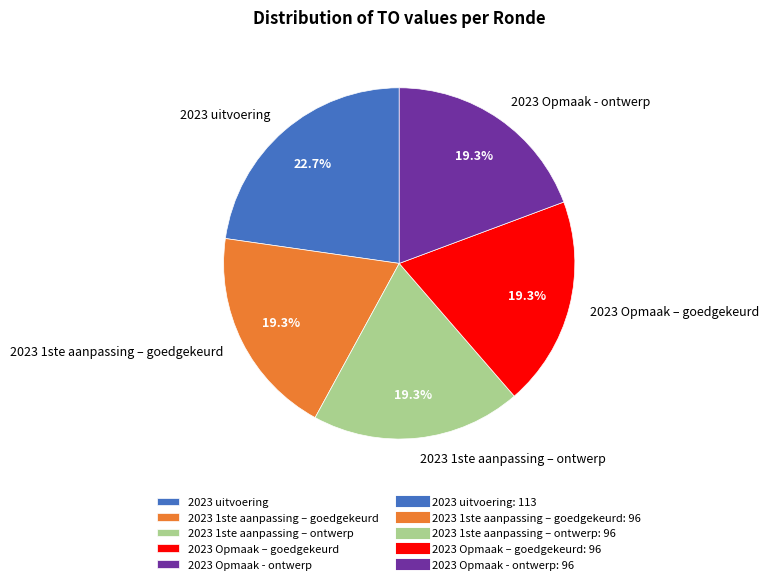

To the nearest percent, what is the difference between the 2023 Opmaak – goedgekeurd and 2023 uitvoering slice percentages?

3%